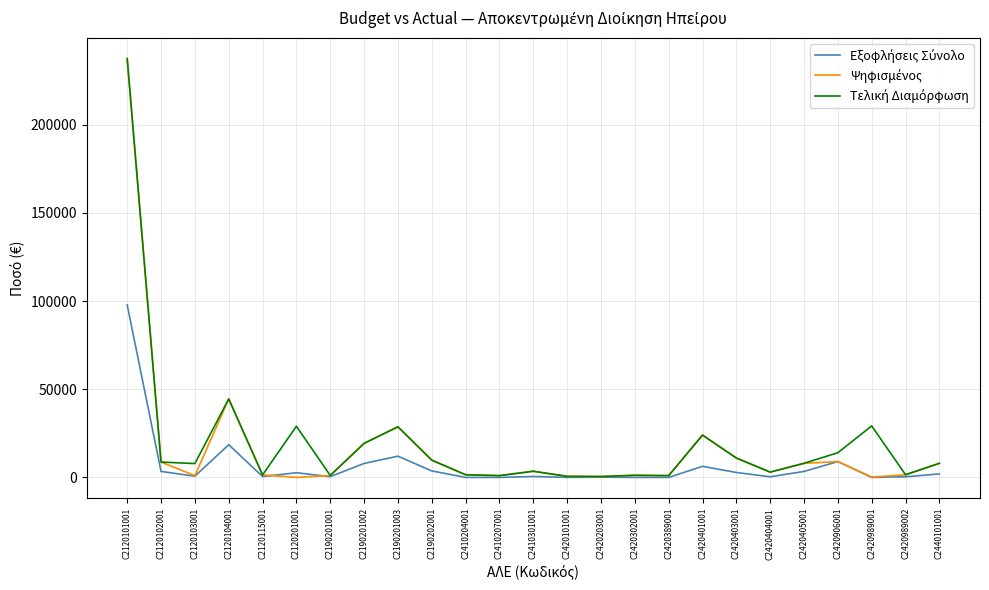

What is the difference between the highest and lowest values at C2190201002?

11385.6